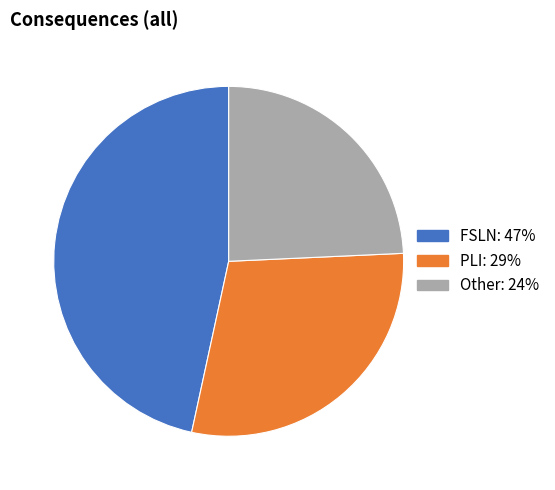

What is the smallest slice in the pie chart?

Other